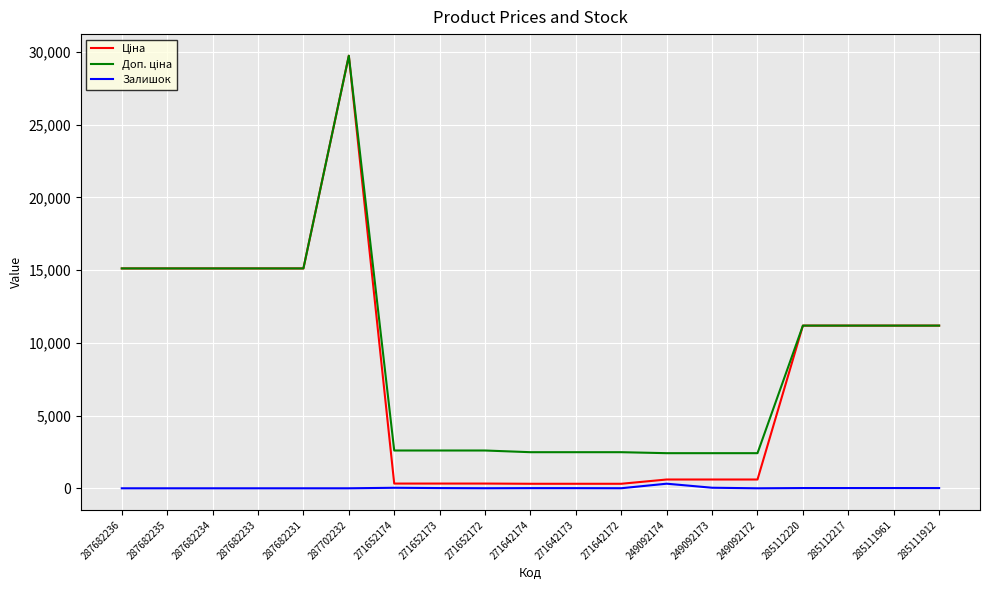

At which category does the chart reach its peak across all series?

287702232